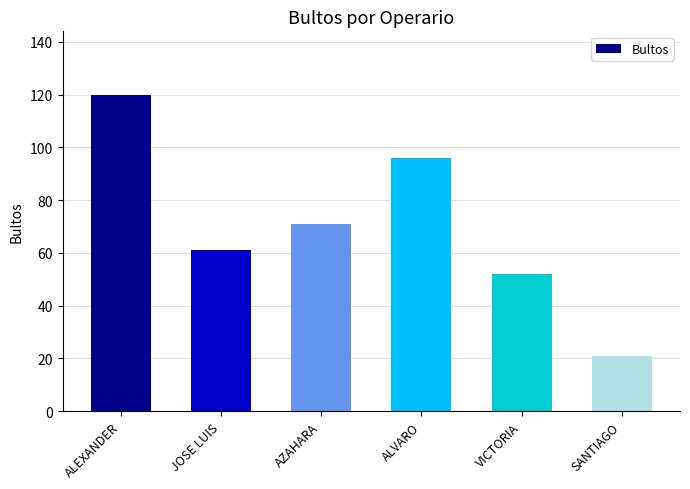

Reading right to left, transcribe all the data shown in this chart.

21	52	96	71	61	120